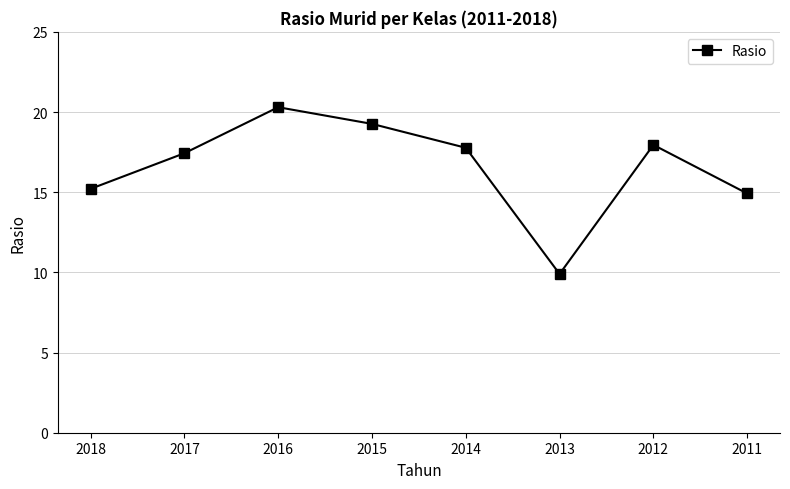

What is the average value?

16.6